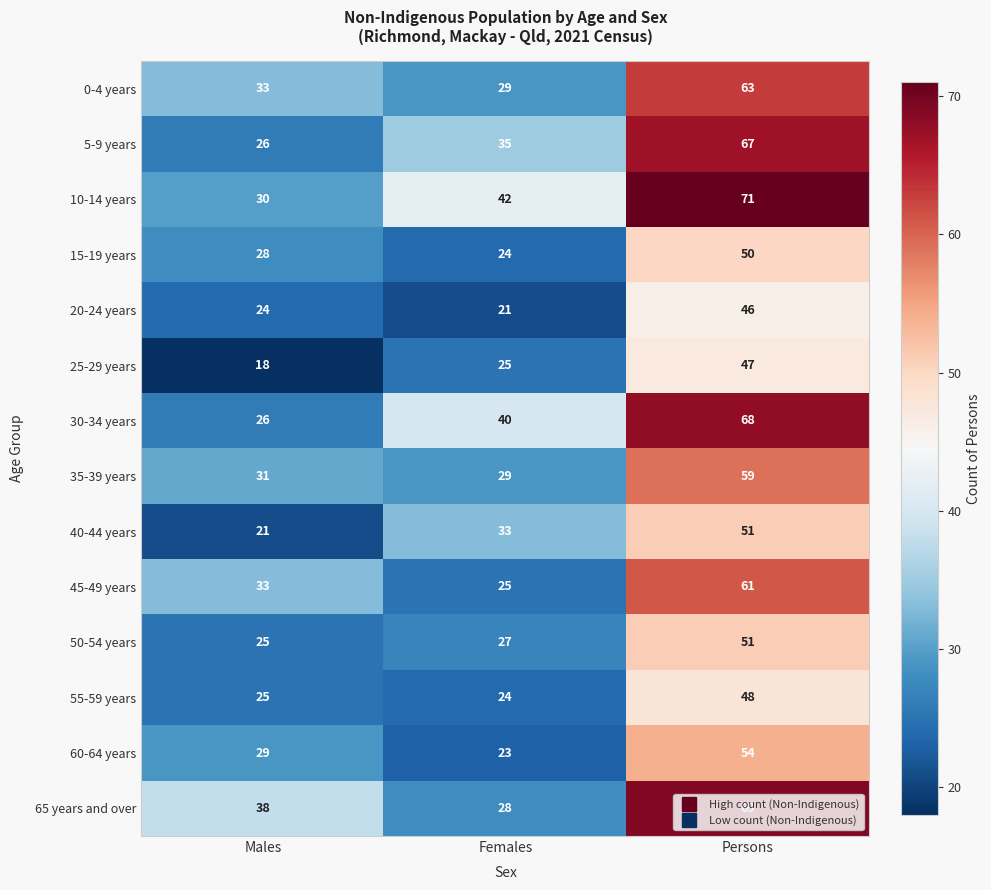

What is the sum of all 60-64 years values?

106